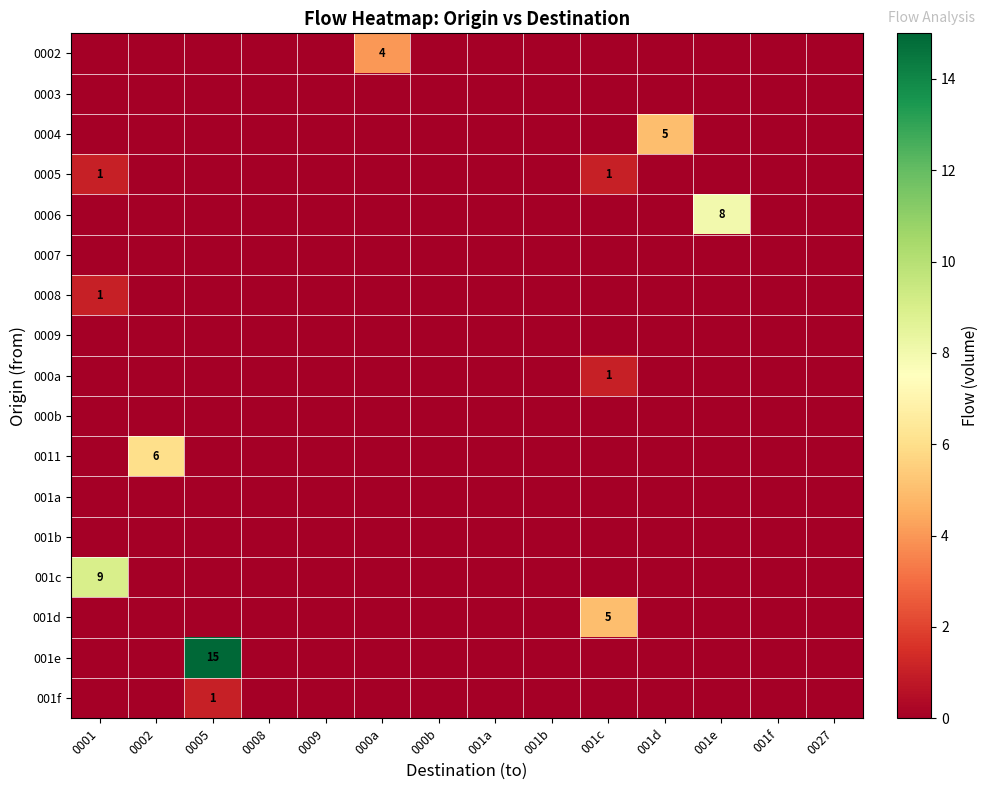

The 0005 series shows 1 at 001c. True or false?

True